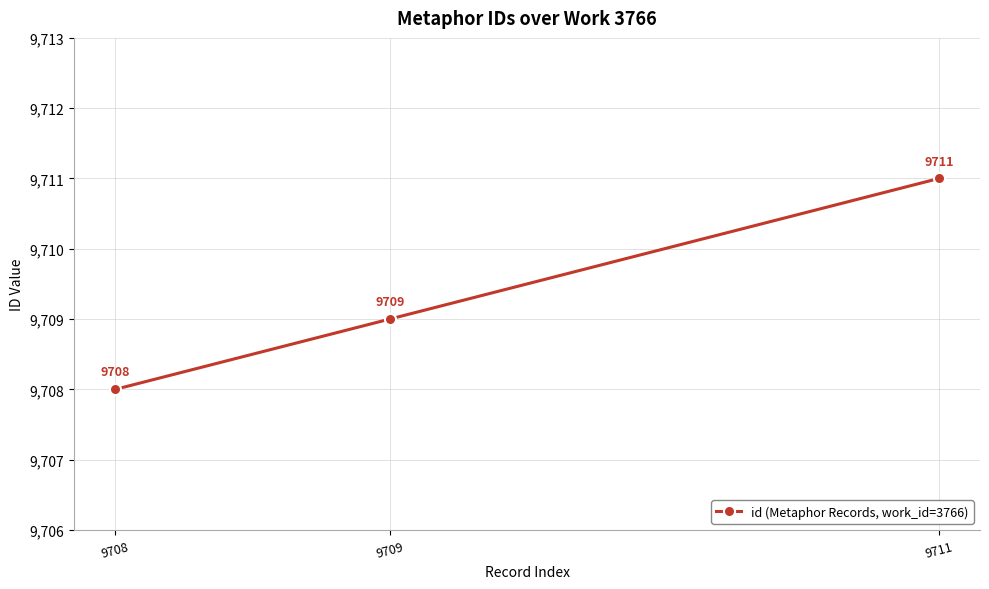

How many data points does each series have?

3